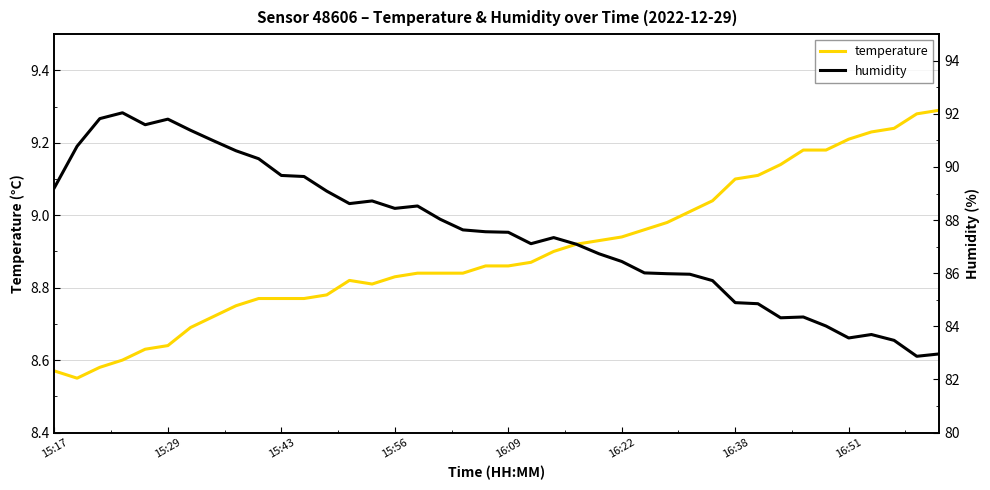

What is the approximate value of temperature at 31?

9.1